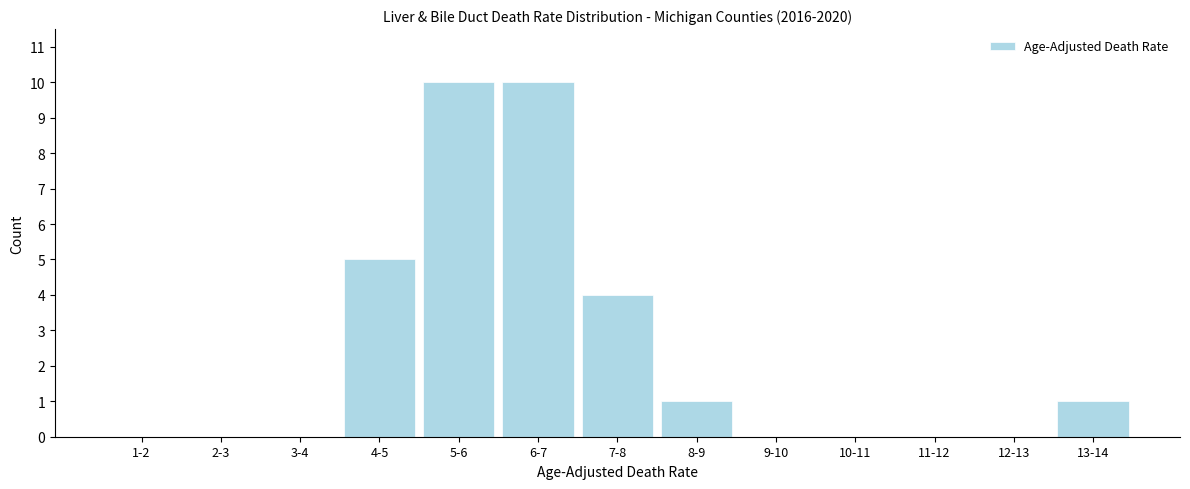

Reading left to right, what are all the values shown in this chart?

1-2=0	2-3=0	3-4=0	4-5=5	5-6=10	6-7=10	7-8=4	8-9=1	9-10=0	10-11=0	11-12=0	12-13=0	13-14=1